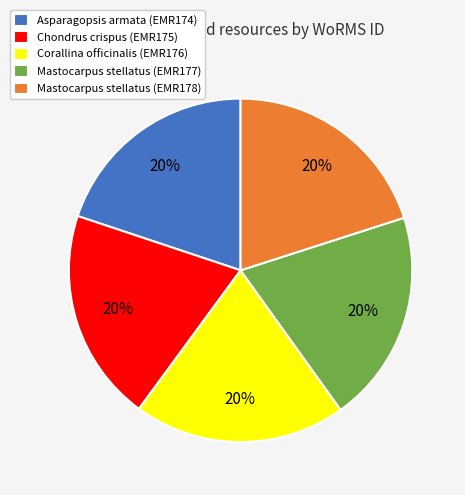

The Chondrus crispus (EMR175) slice represents 8% of the pie. True or false?

False